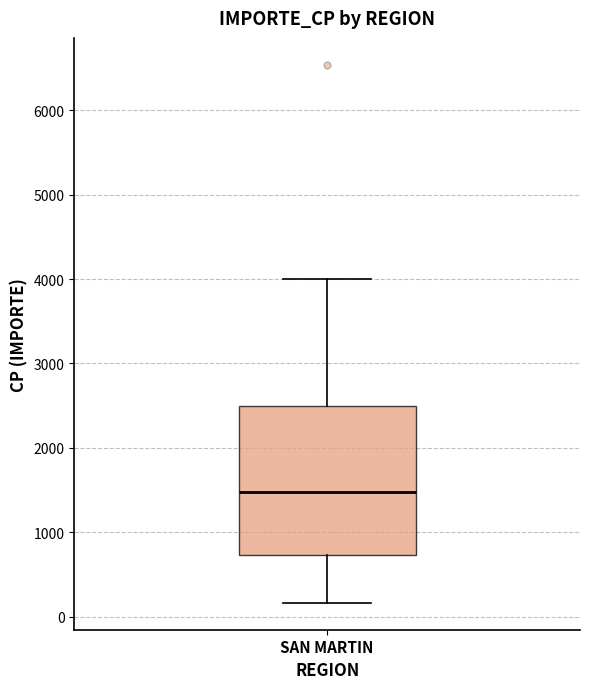

Transcribe this box plot: give where the median line is, the range the box spans, and where the two whiskers end, as read against the y-axis. The values are not printed on the chart, so give them approximately, as read against the axis.

median 1500, box 700 to 2500, whiskers 200 to 4000